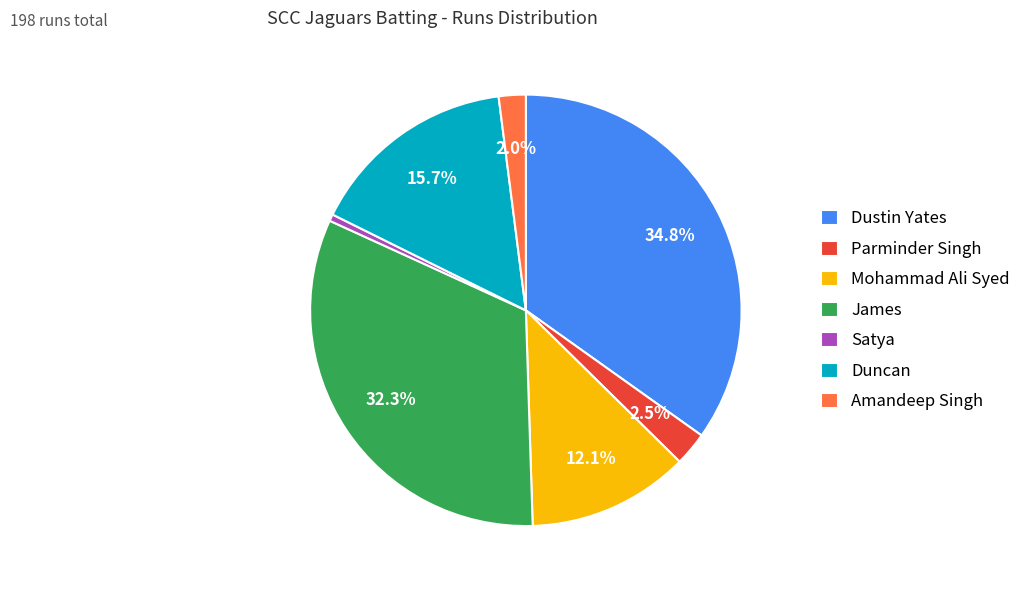

Does any single category account for the majority?

No